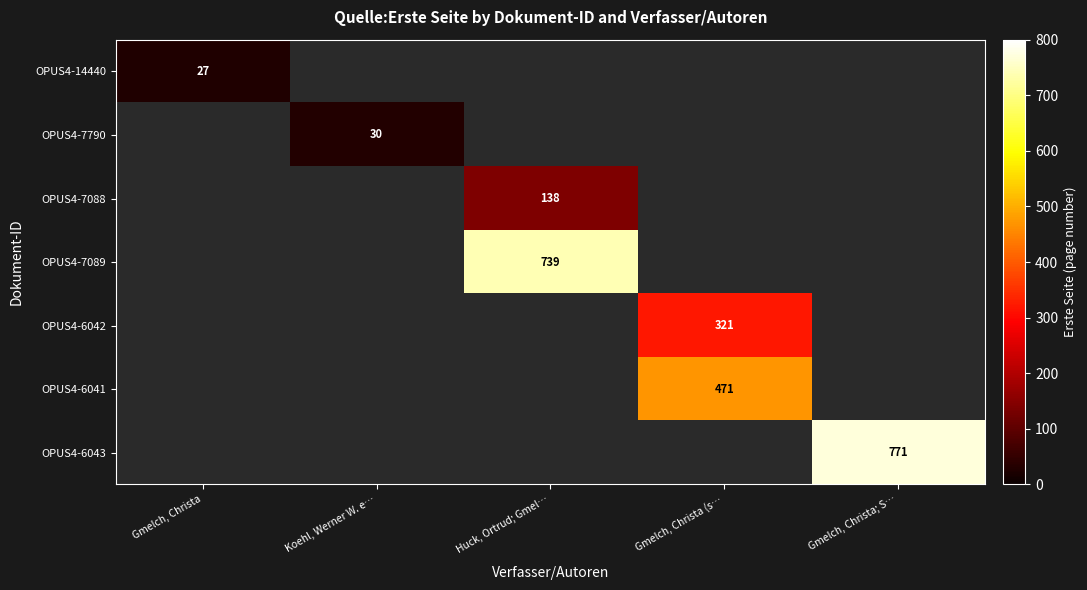

The OPUS4-6043 series shows 1259 at Gmelch, Christa; S…. True or false?

False